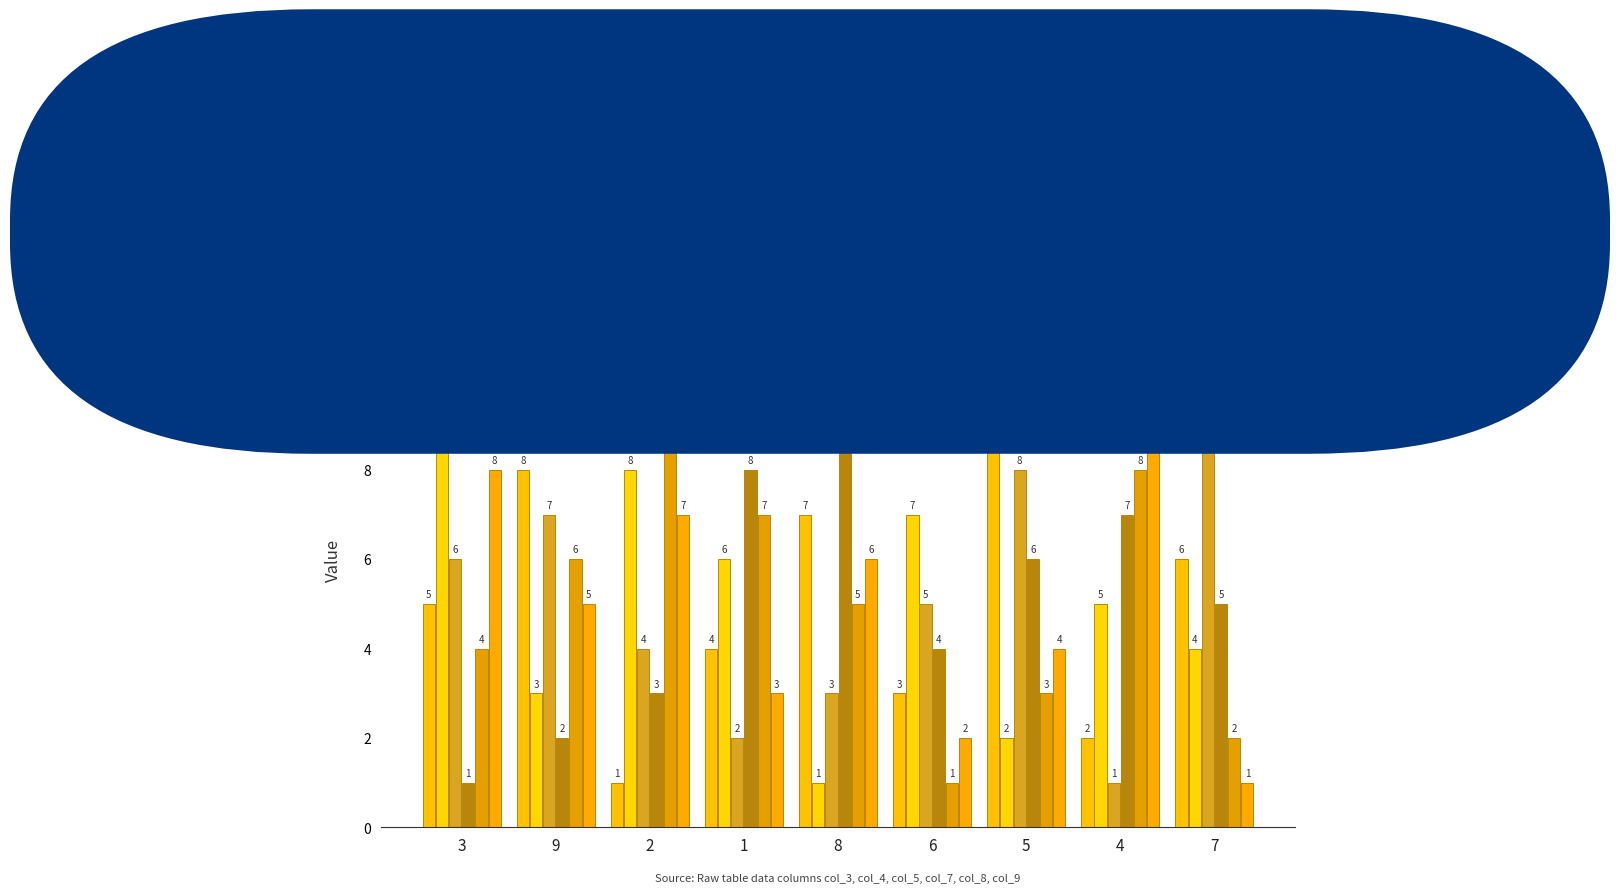

Count the number of data series in this chart.

6